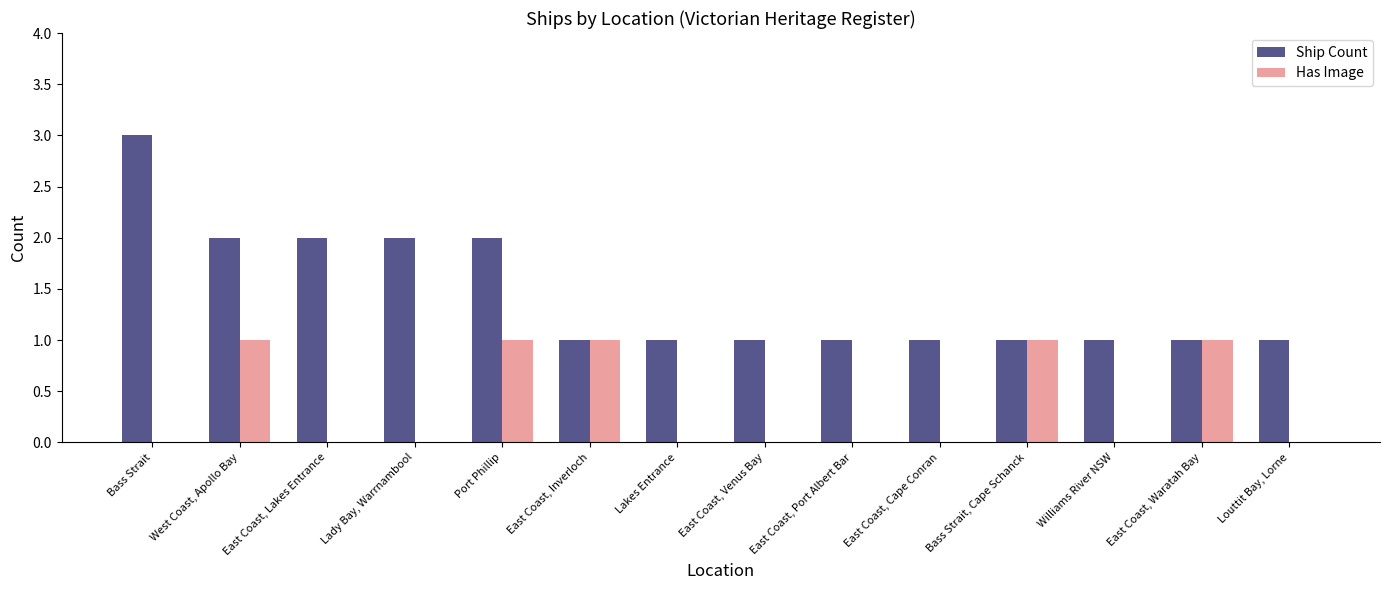

Does the chart contain stacked bars?

No